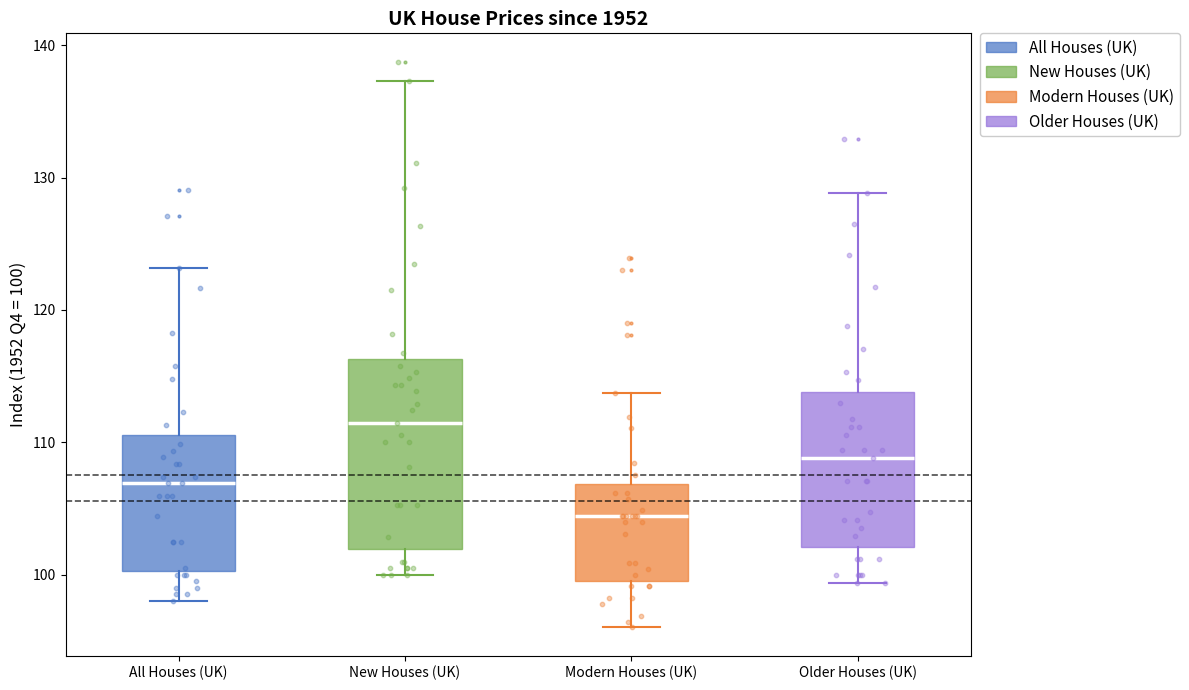

Where does the lower whisker of the box for All Houses (UK) end on the y-axis? The values are not printed on the chart, so give them approximately, as read against the axis.

98